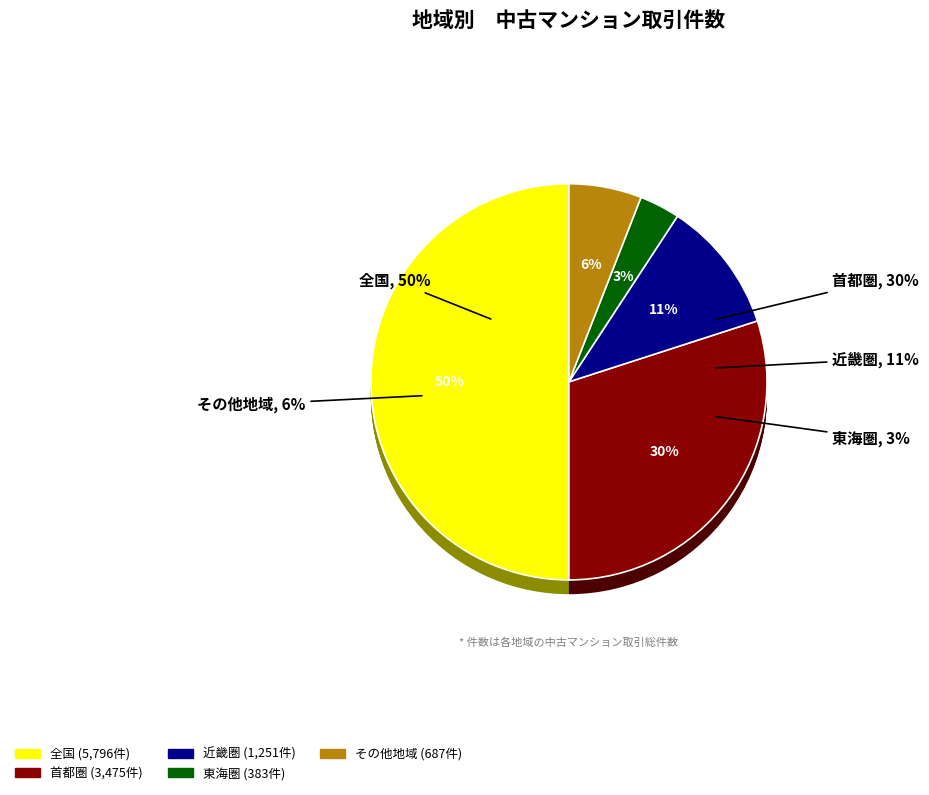

What percentage is the 首都圏 slice, to the nearest percent?

30%